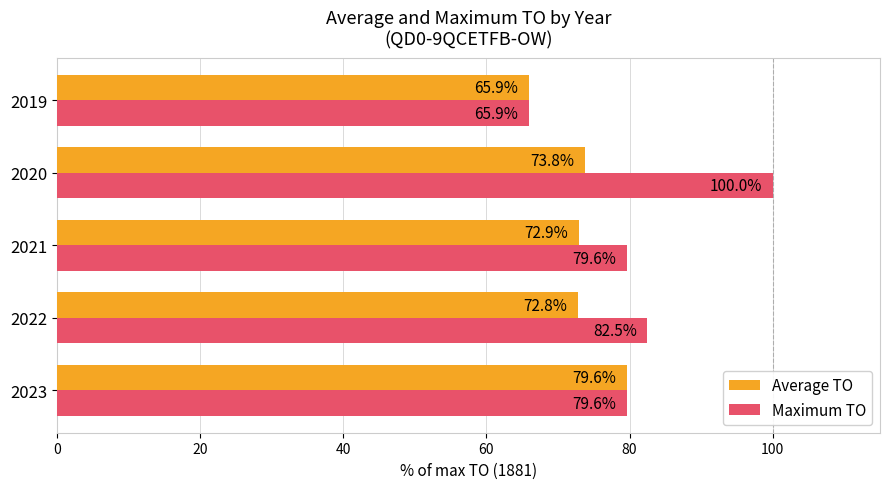

Rank the series by their maximum value, from highest to lowest.

Maximum TO, Average TO